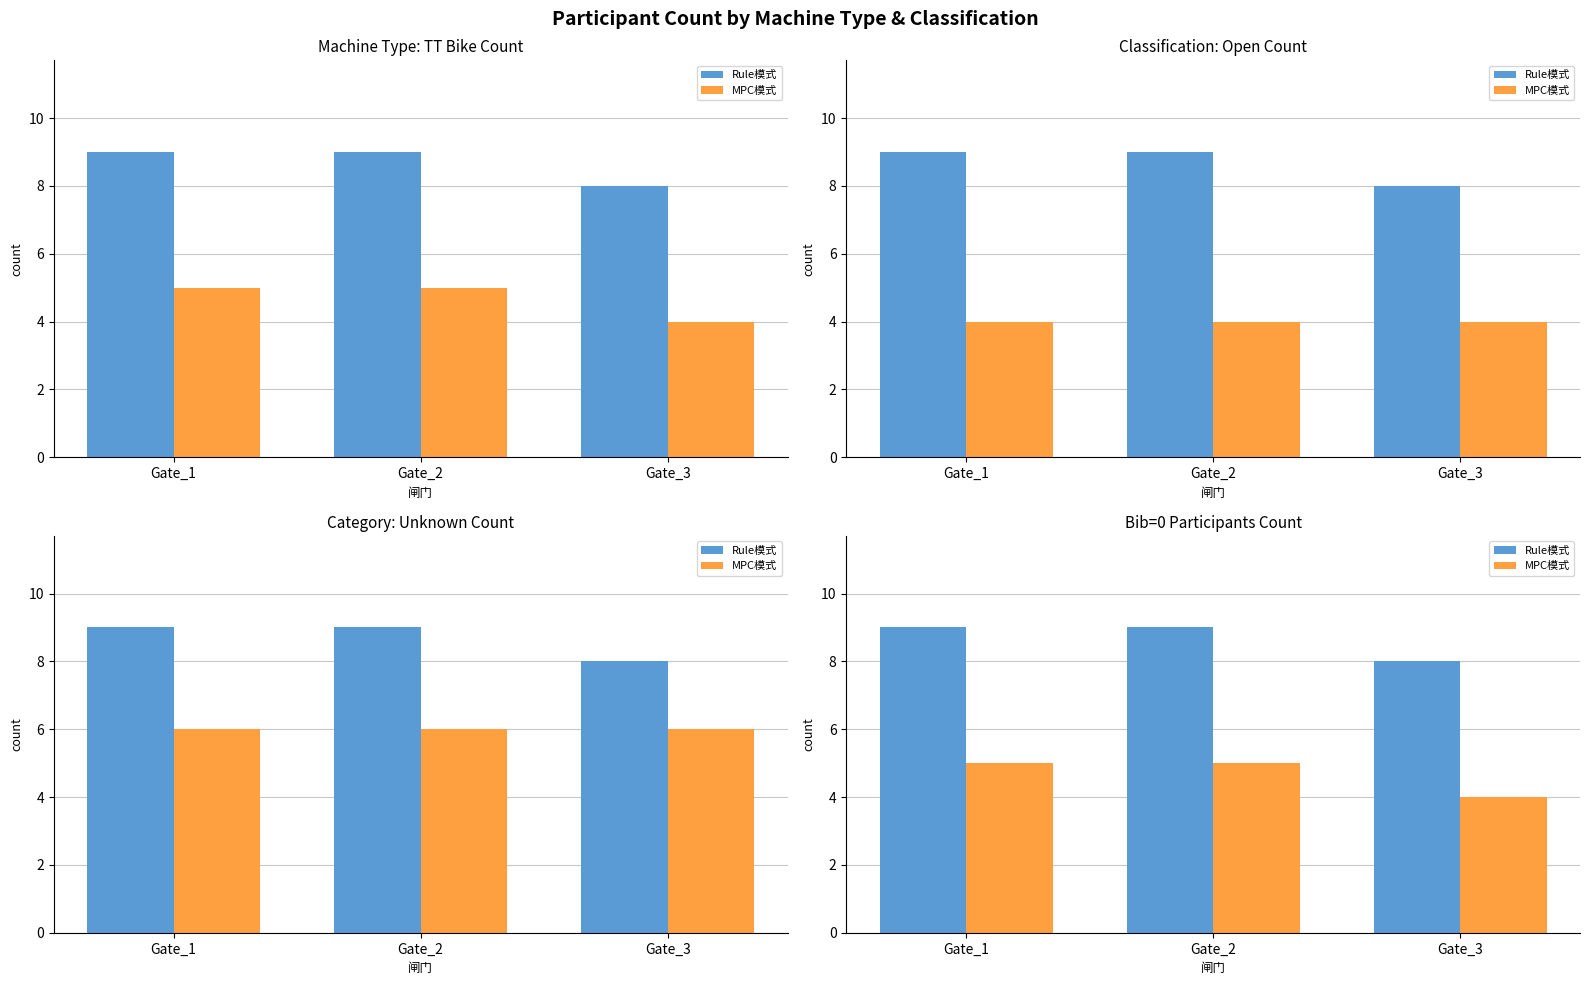

At how many categories does at least one series exceed 5?

3